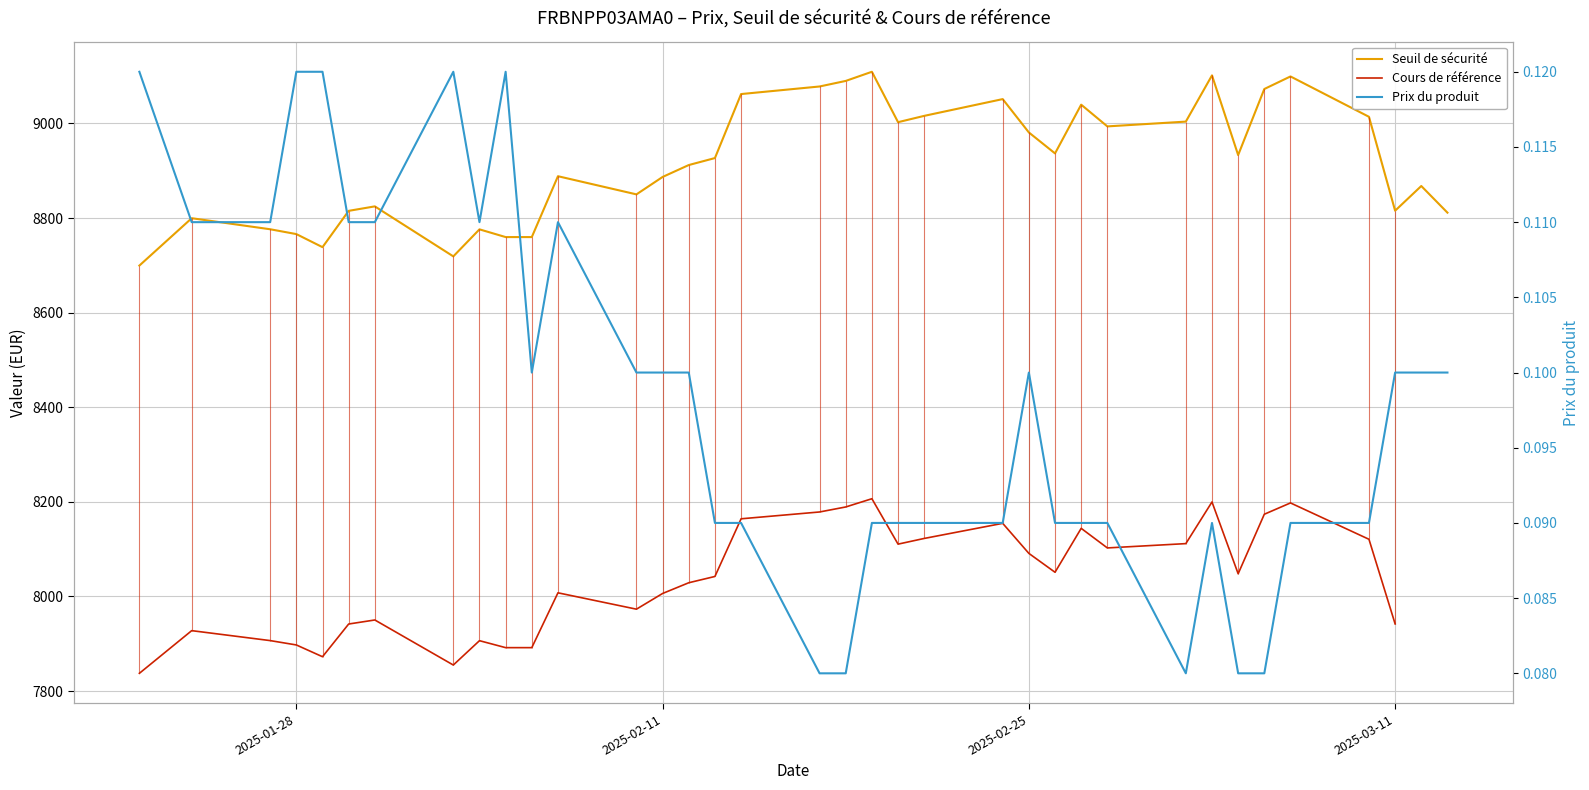

Which series has the widest spread of values?

Seuil de sécurité